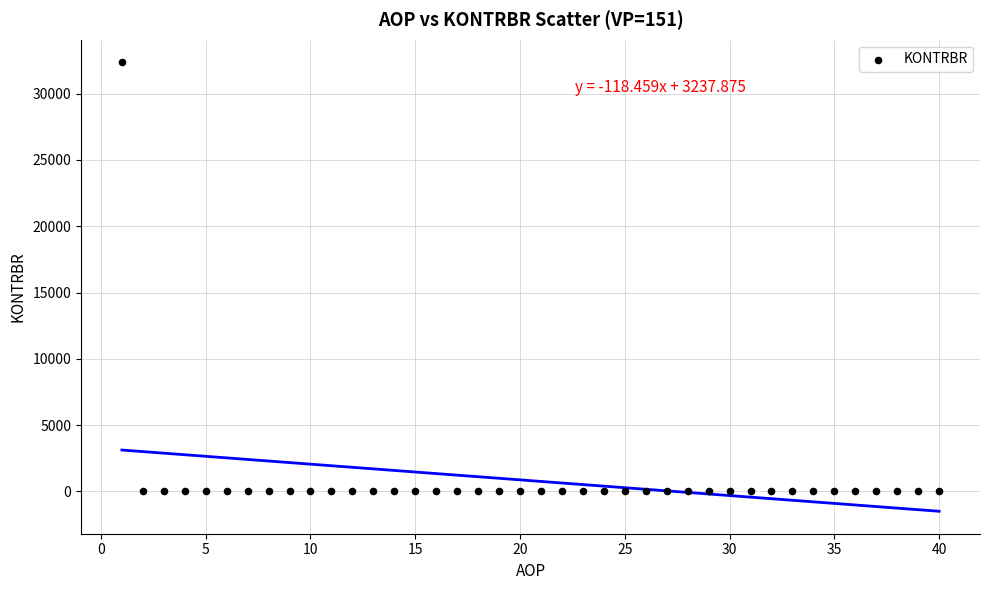

What is the range of Y values (max minus min)?

32378.7